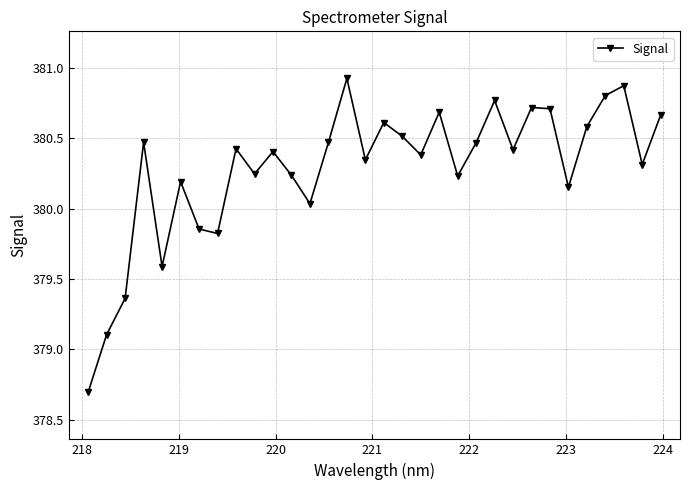

What is the difference between the maximum and second lowest values?

1.8